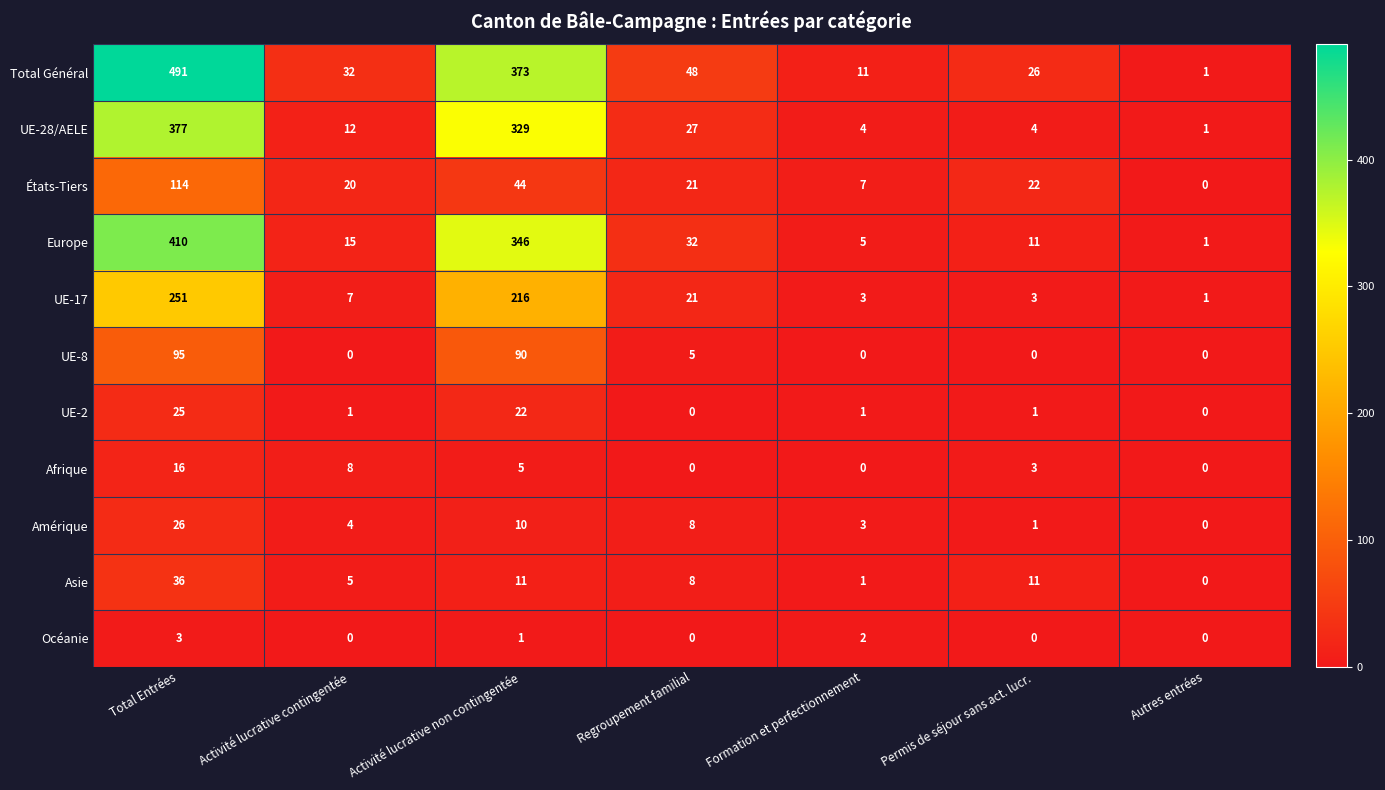

Is it true that Océanie equals 3 at Total Entrées?

True